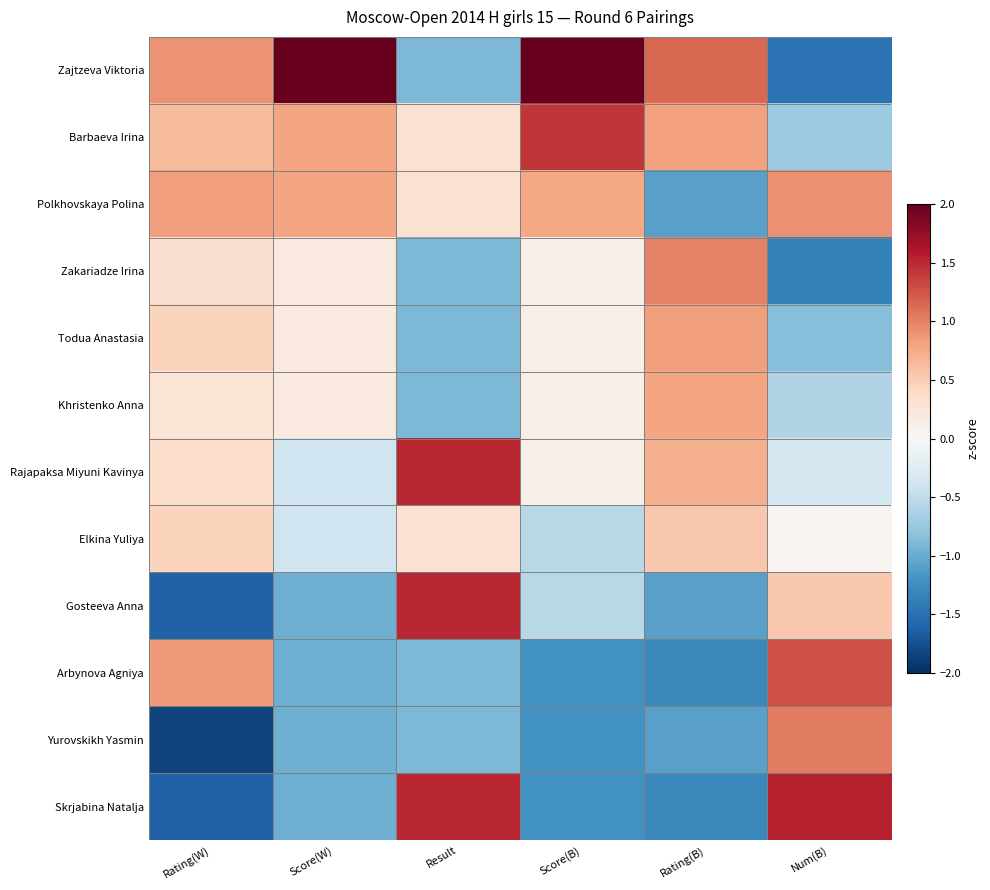

What is the maximum value shown in the chart?

2.5